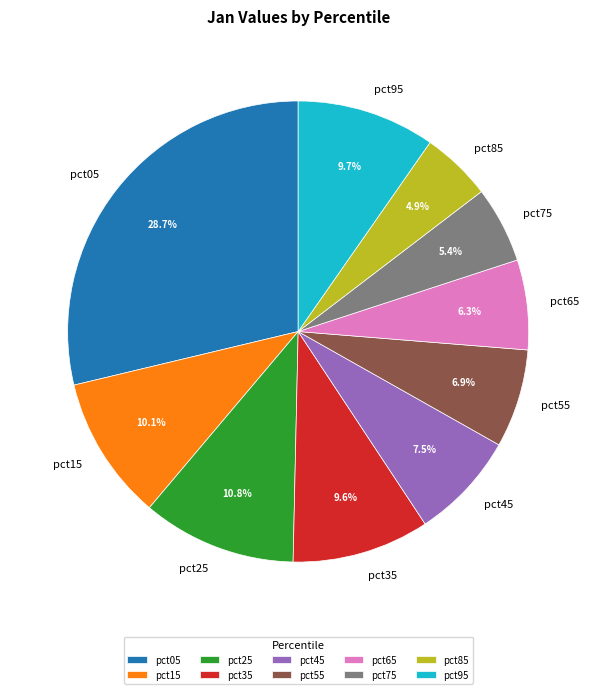

Between pct65 and pct35, which is larger?

pct35